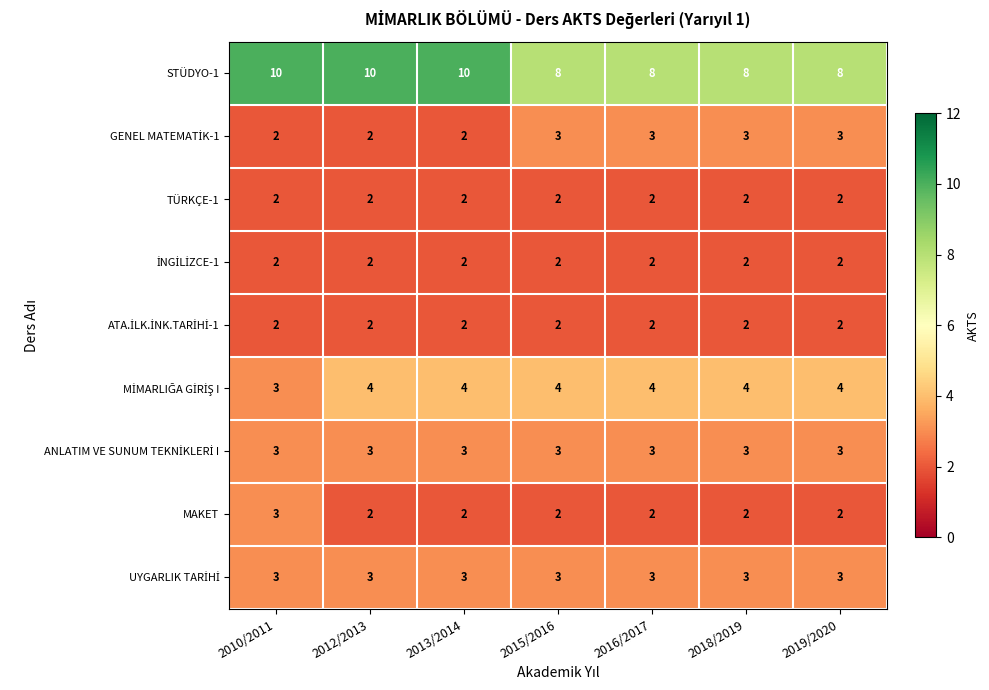

The TÜRKÇE-1 series shows 3 at 2019/2020. True or false?

False